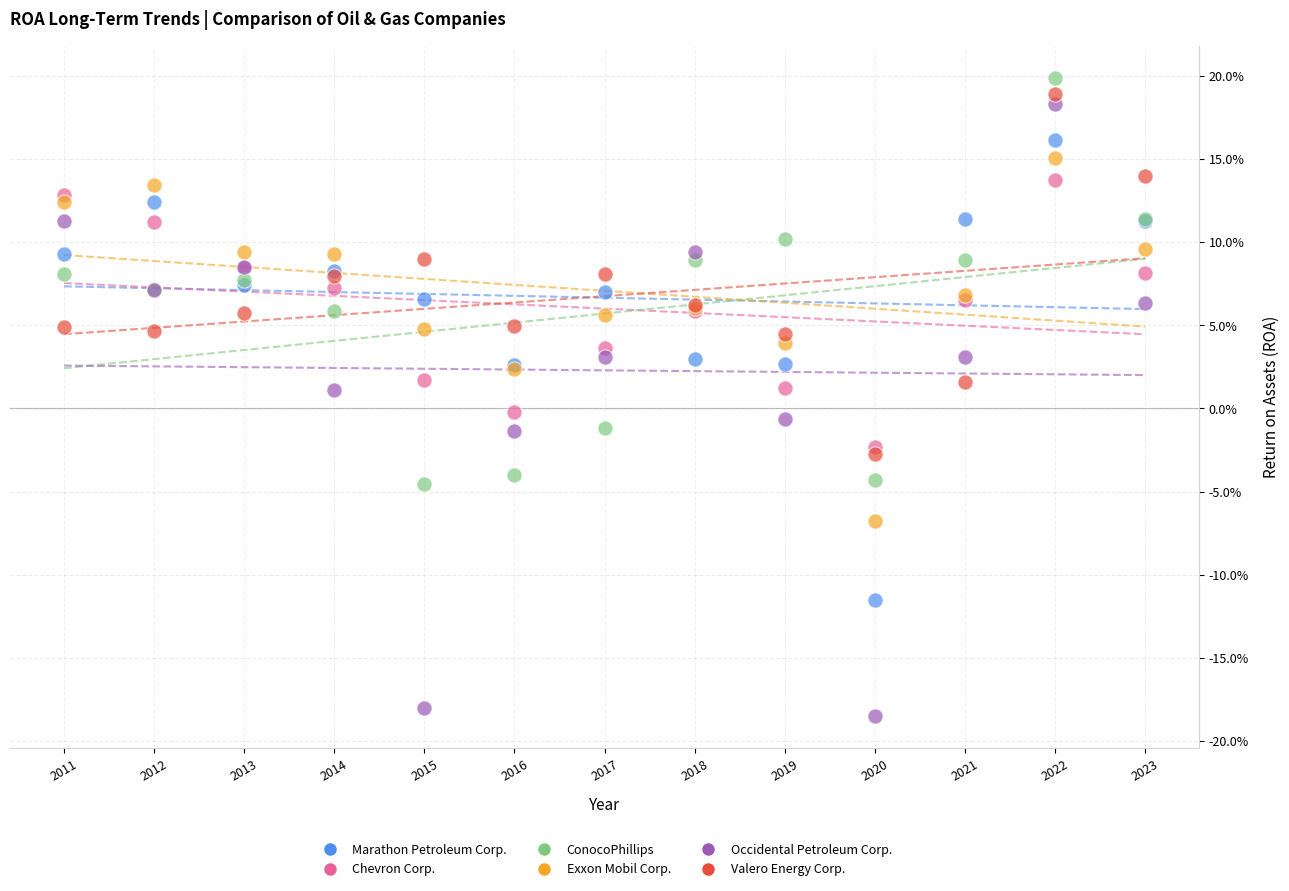

Which series reaches the minimum Y coordinate?

Occidental Petroleum Corp.